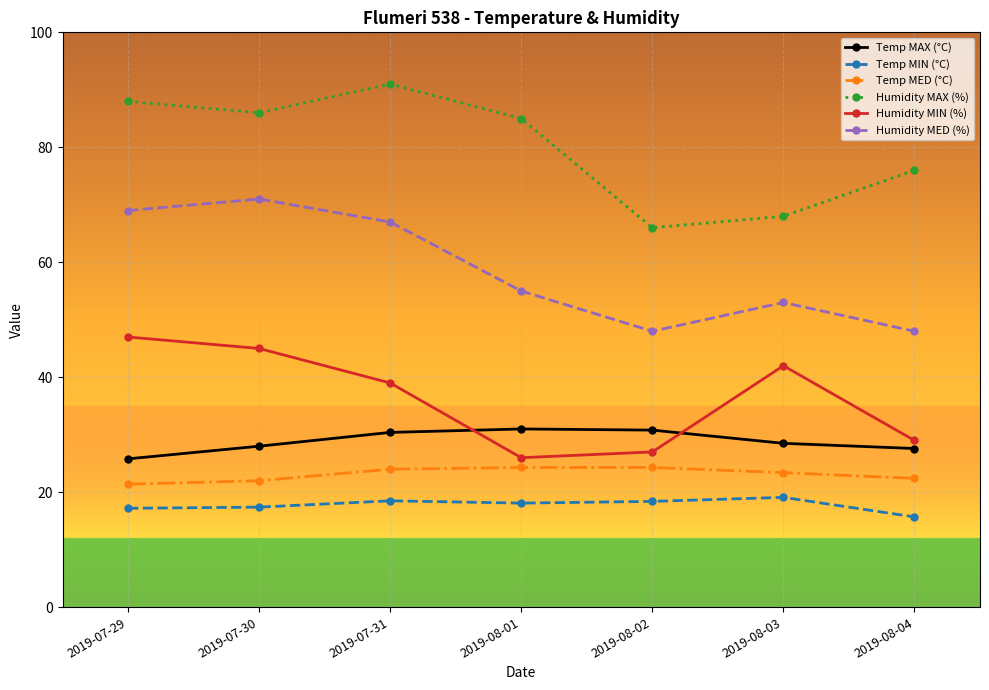

True or false: Humidity MIN (%) and Temp MED (°C) cross at least once.

False